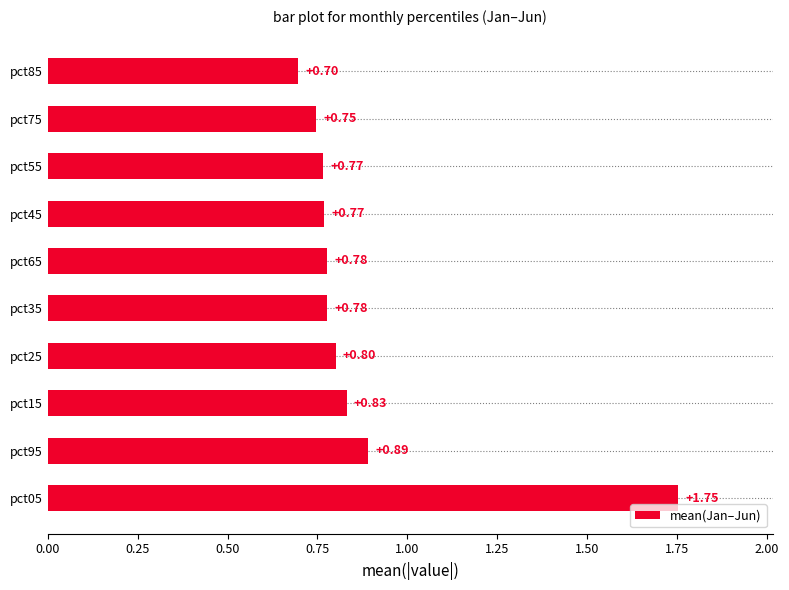

What is the change in value from pct05 to pct65?

-1.0